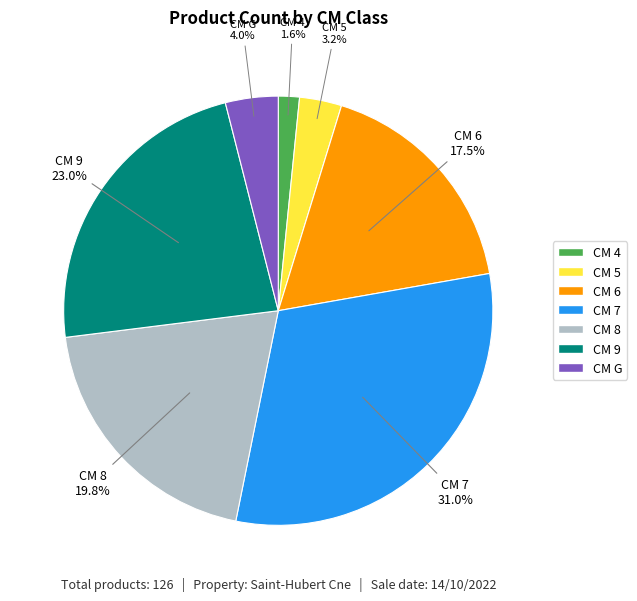

Is there a majority slice in this chart?

No